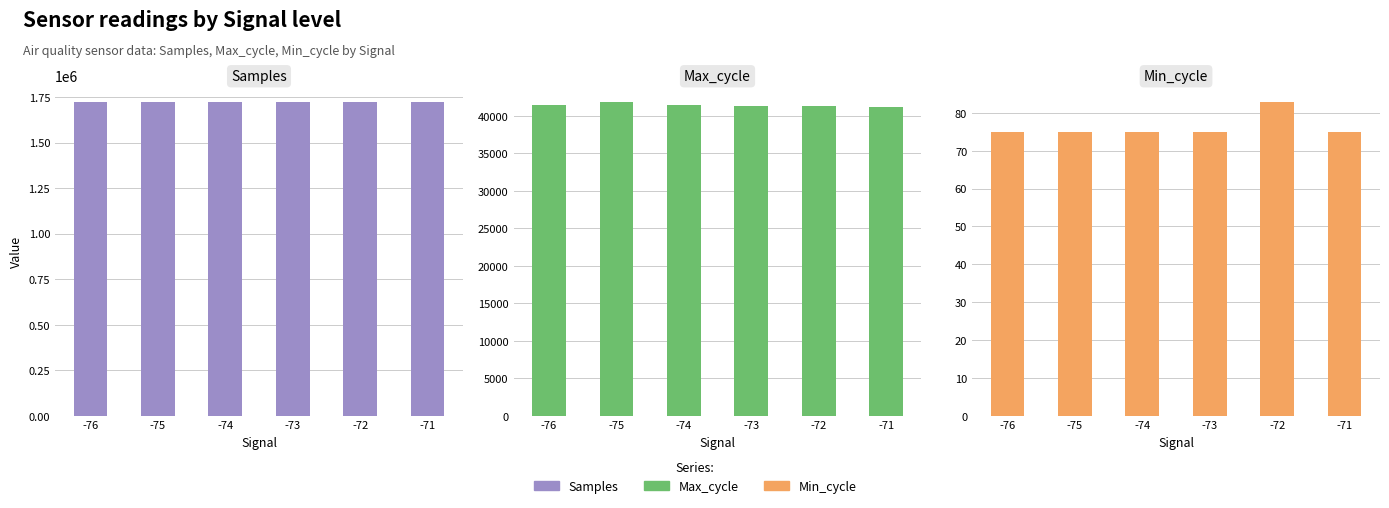

What is the difference between the Samples values at -71 and -74?

1392